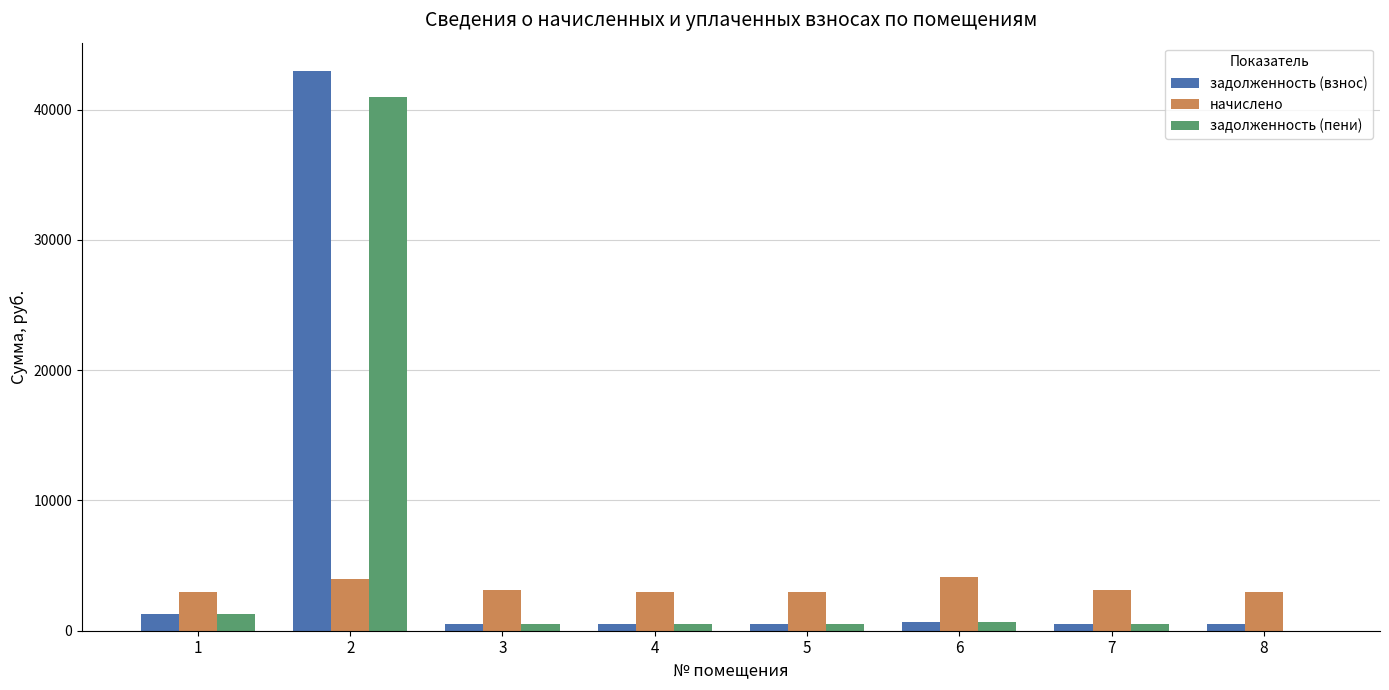

Between 2 and 8, which series saw the biggest shift?

задолженность (взнос)